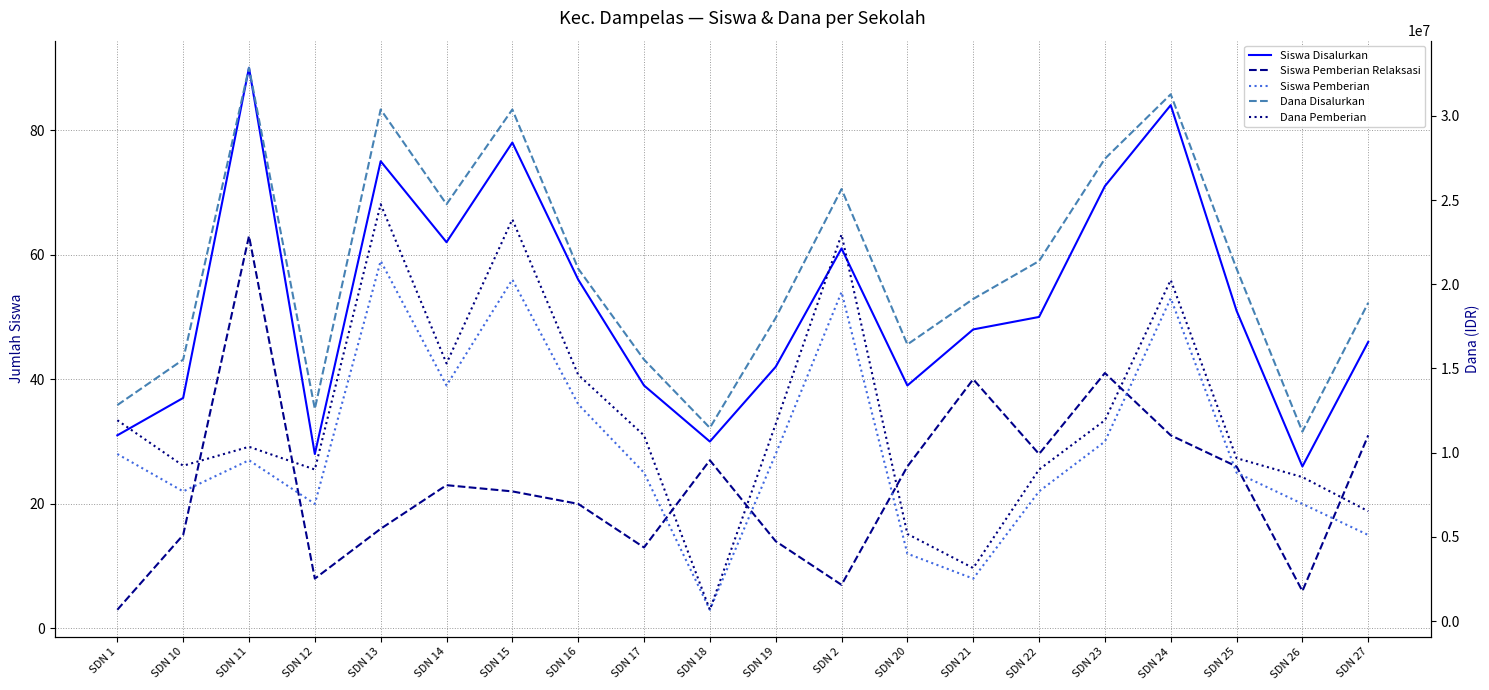

What is the approximate value of Dana Disalurkan at SDN 20, to the nearest 10?

16425000